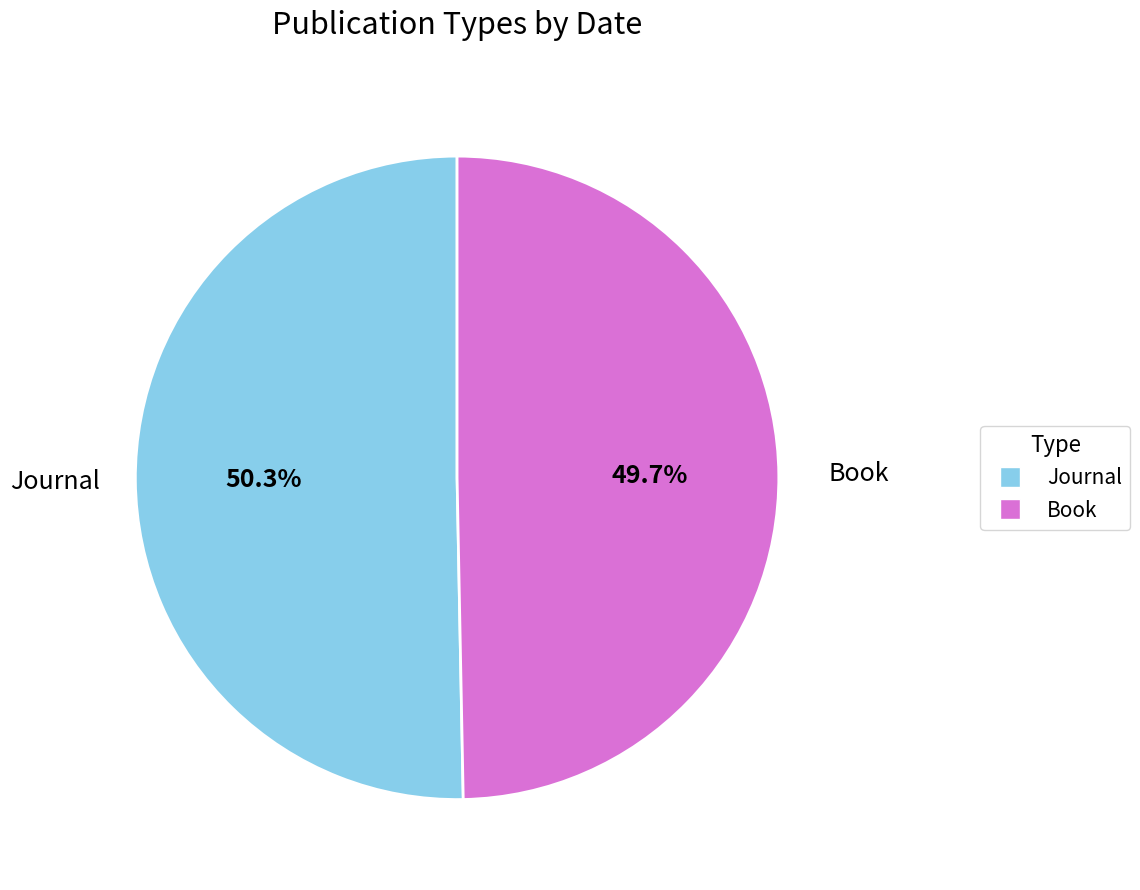

What is the ratio of the value at Journal to the value at Book?

1.0